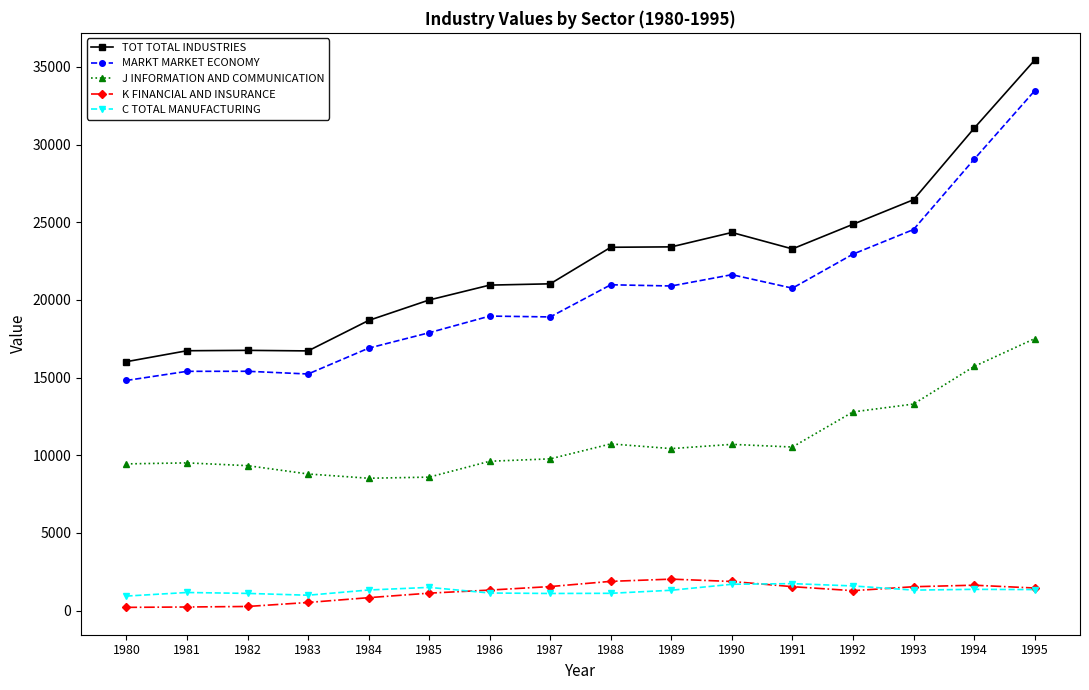

What is the total value across all series at 1984?

46262.4